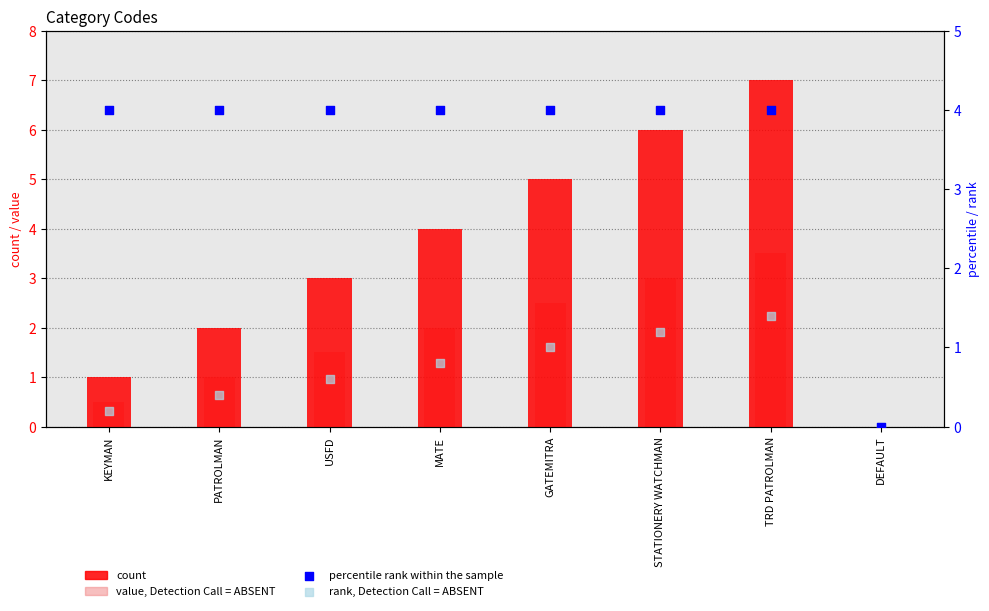

What are all the series names shown in the legend?

count, value, Detection Call = ABSENT, percentile rank within the sample, rank, Detection Call = ABSENT